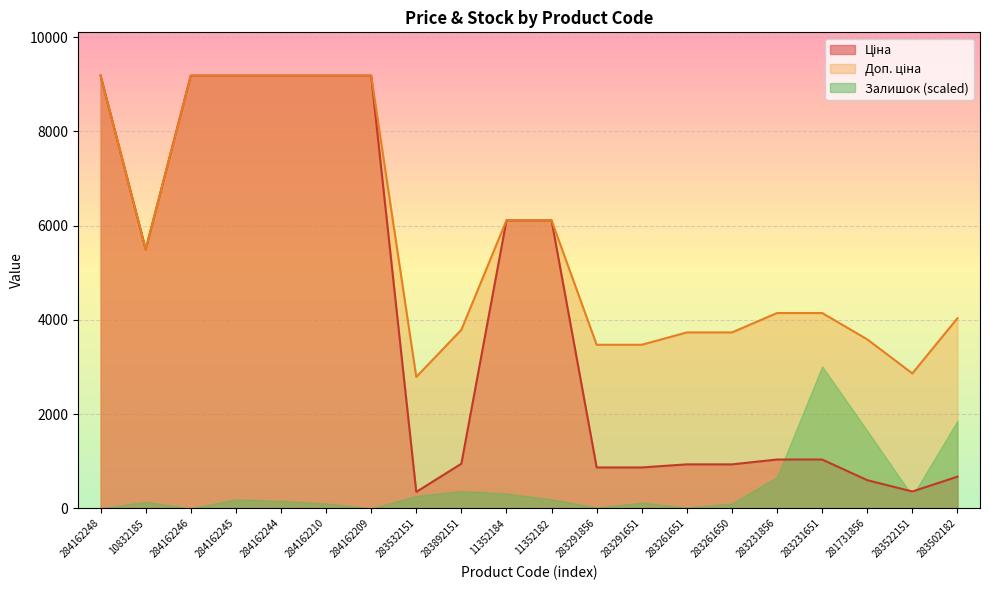

What is the greatest value displayed?

9185.1